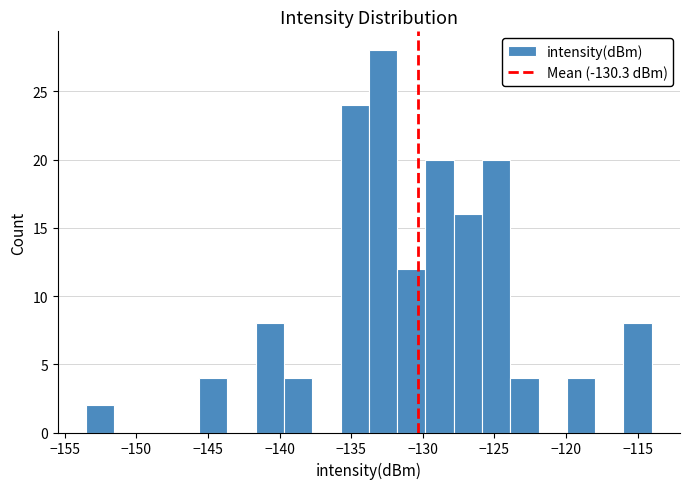

Around what value on the x-axis is the tallest bar? Give the approximate position of its centre, as read against the axis.

-133.0